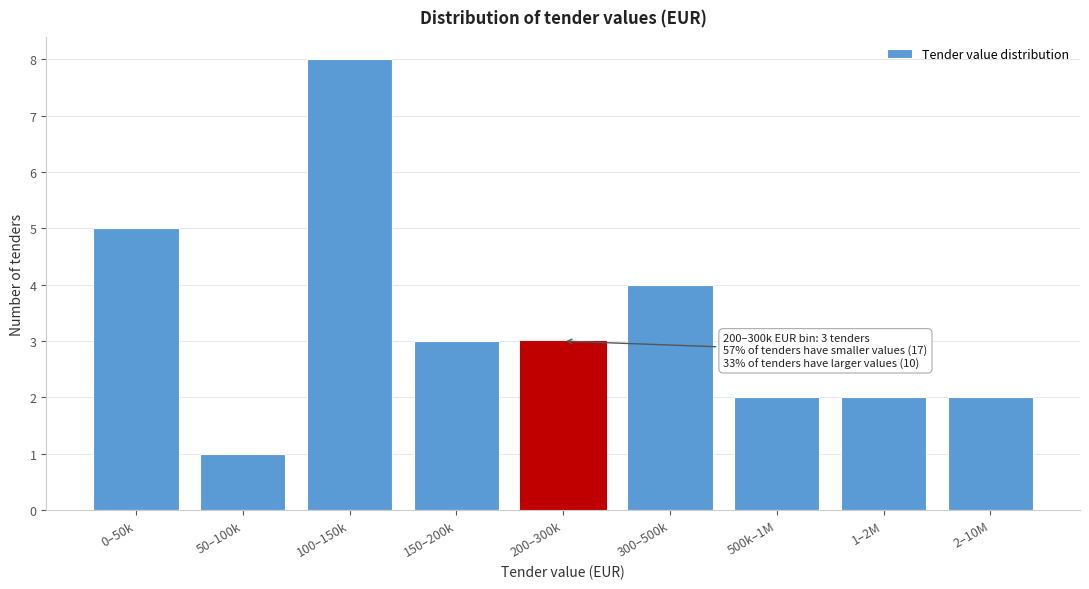

Reading right to left, what are all the values shown in this chart?

2	2	2	4	3	3	8	1	5